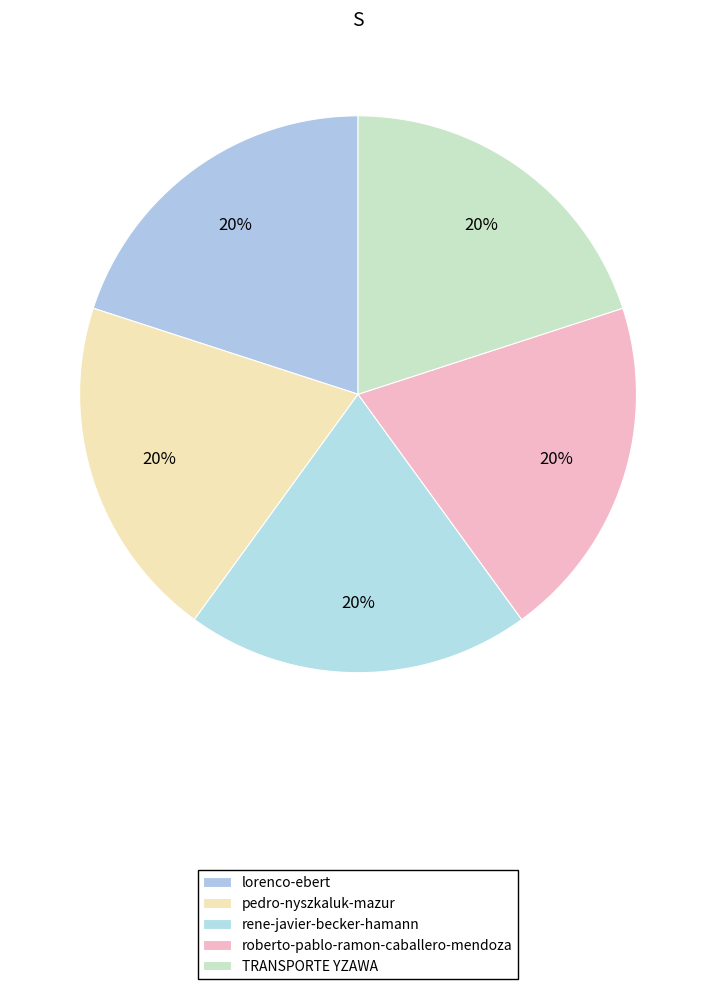

What is the largest slice in the pie chart?

rene-javier-becker-hamann